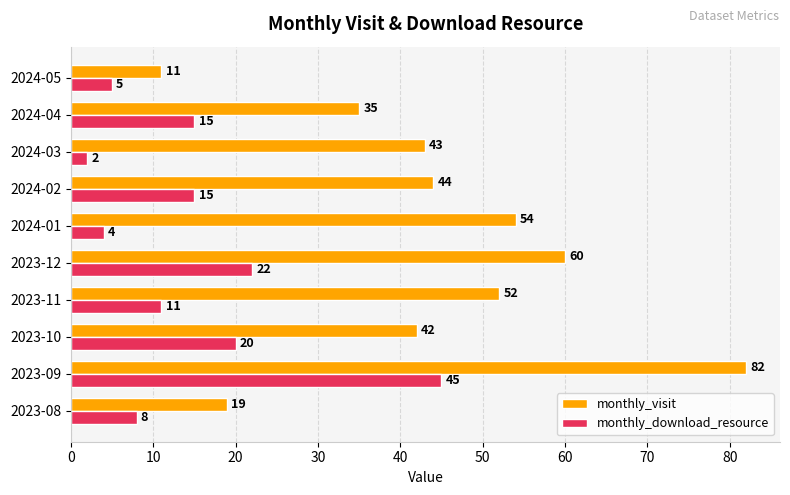

Which series has the largest total across all categories?

monthly_visit